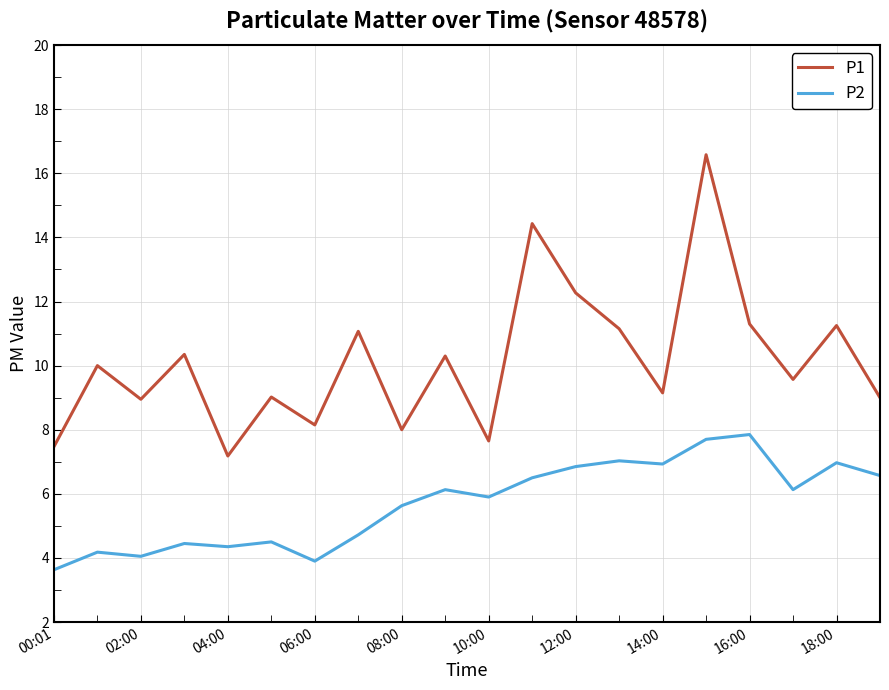

List the series in order of their peak value, lowest first.

P2, P1